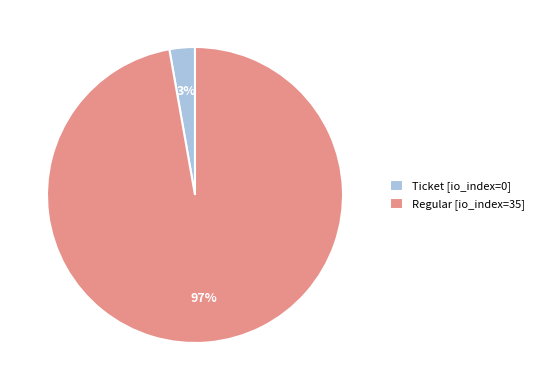

Which slice represents more than half of the pie?

Regular [io_index=35]